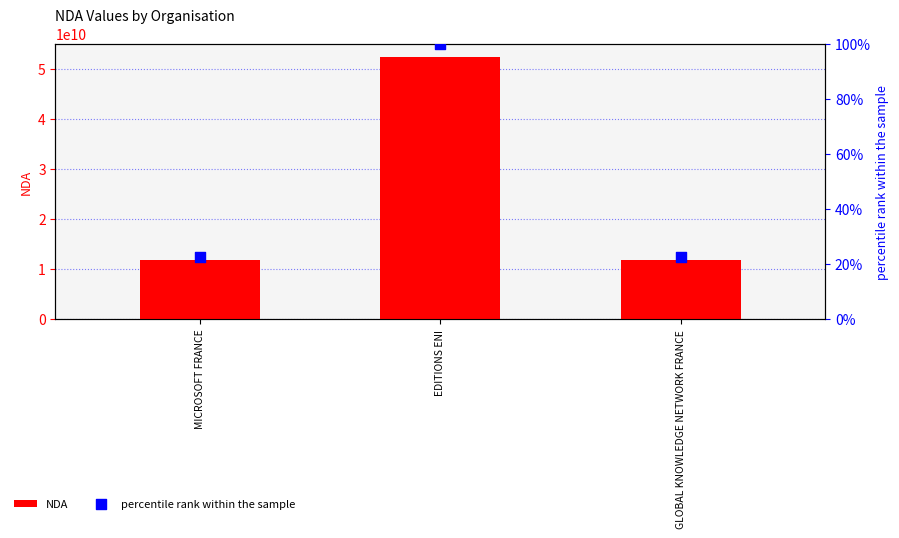

Is the value of NDA at EDITIONS ENI greater than the value of percentile rank within the sample at MICROSOFT FRANCE?

Yes